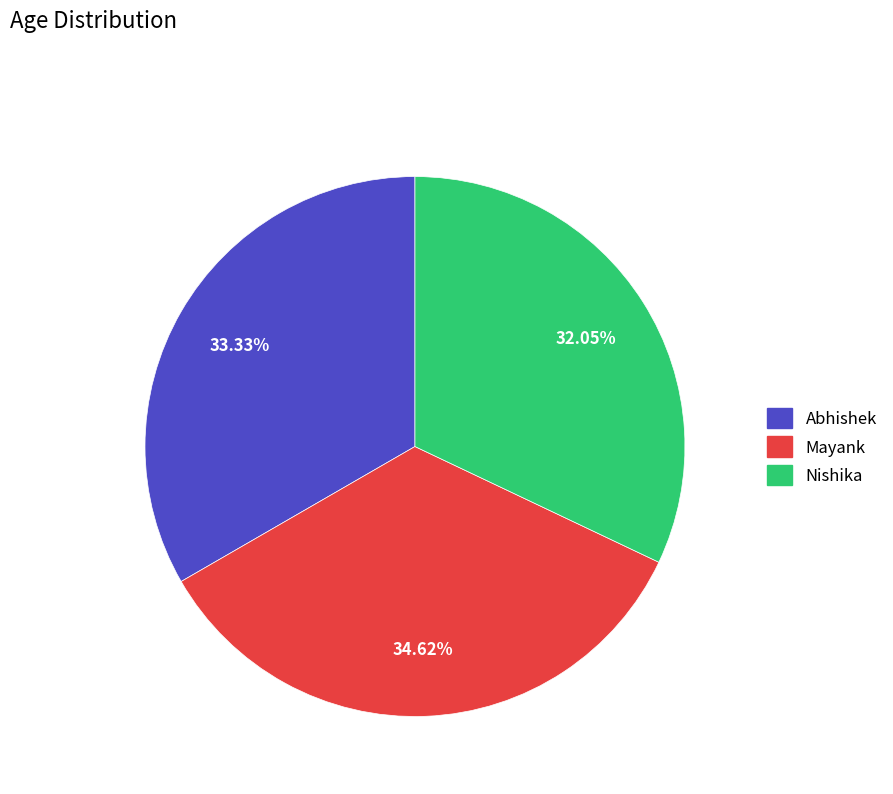

To the nearest percent, what is the combined percentage of Mayank and Abhishek?

68%